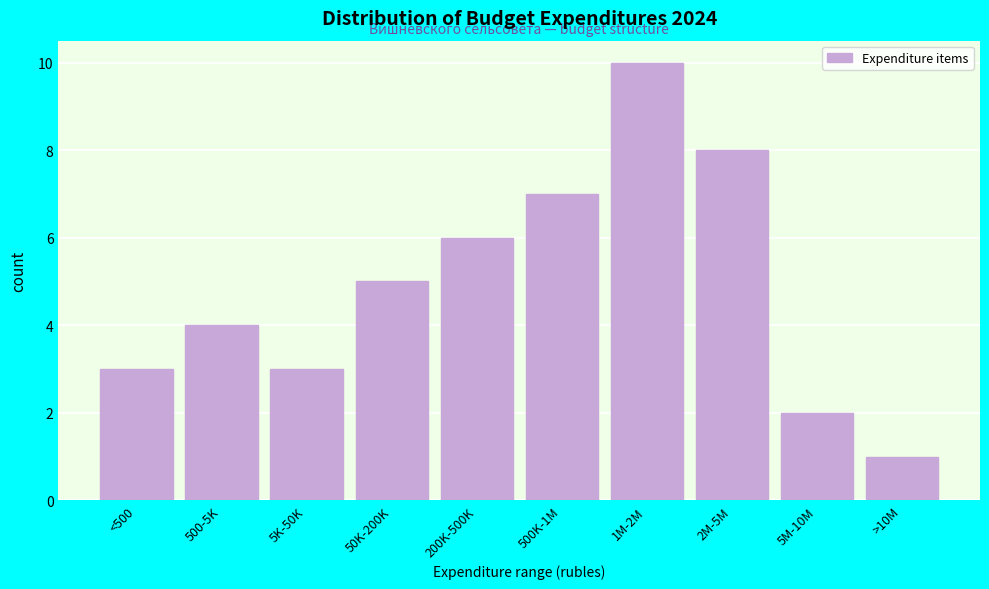

Reading left to right, list all the values displayed in this chart.

3	4	3	5	6	7	10	8	2	1